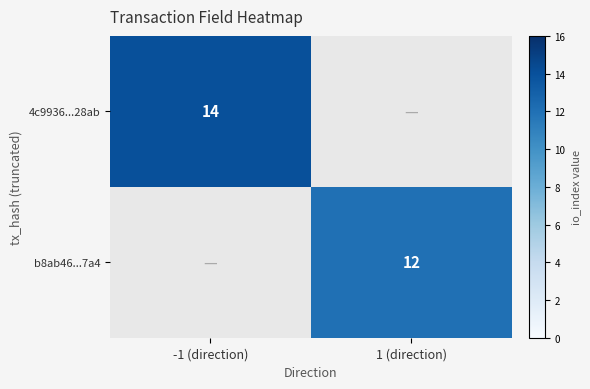

At how many categories does at least one series exceed 0?

2